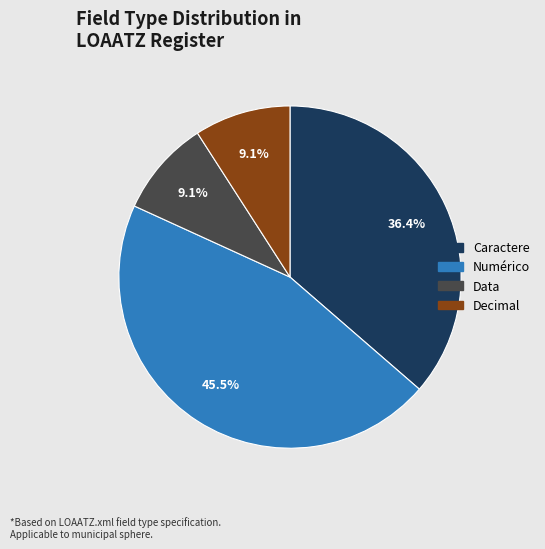

Between Caractere and Decimal, which is larger?

Caractere